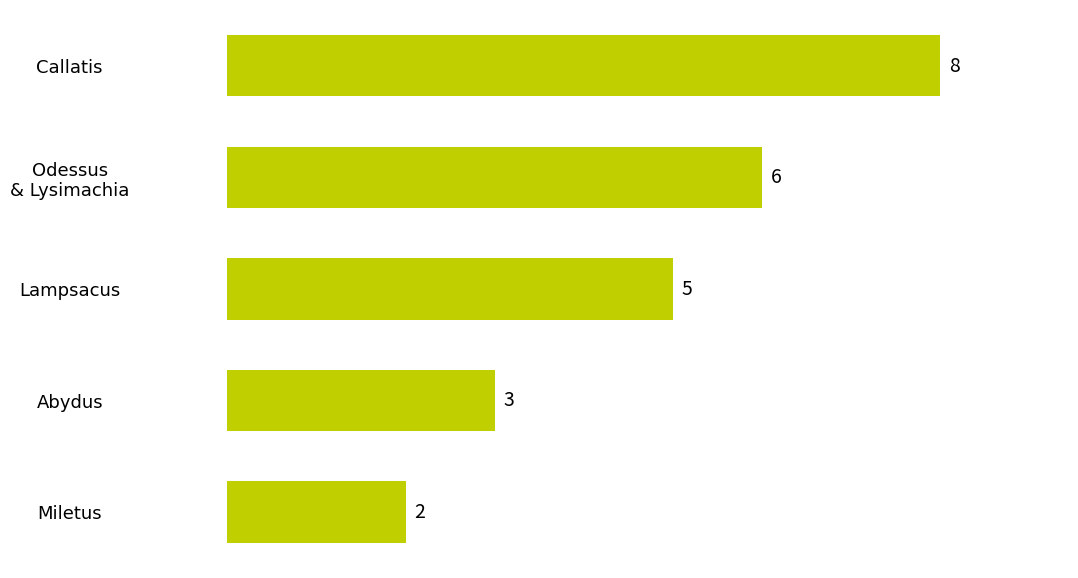

What is the change in value from Lampsacus to Callatis?

+3